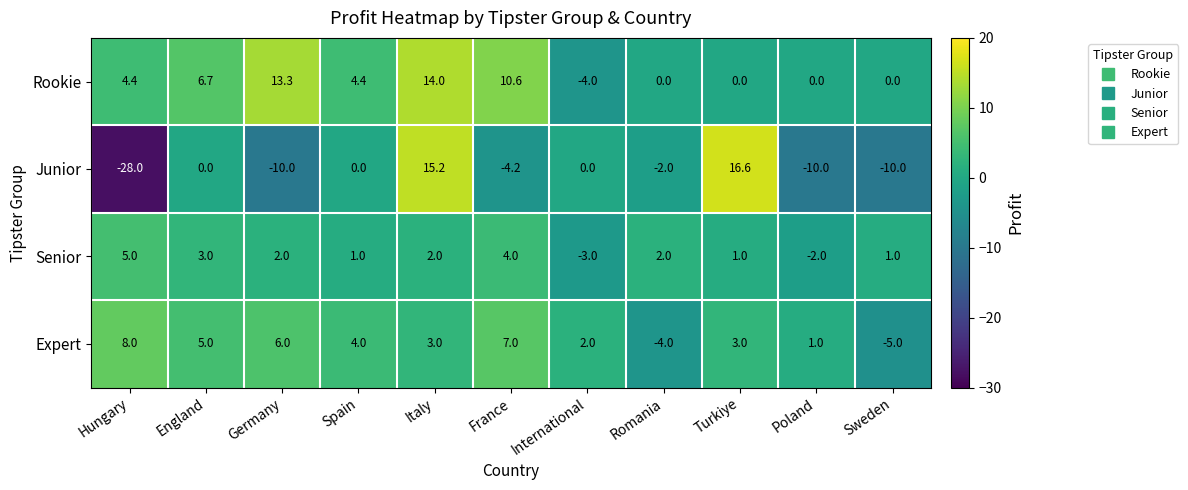

Which series has the largest total across all categories?

Rookie